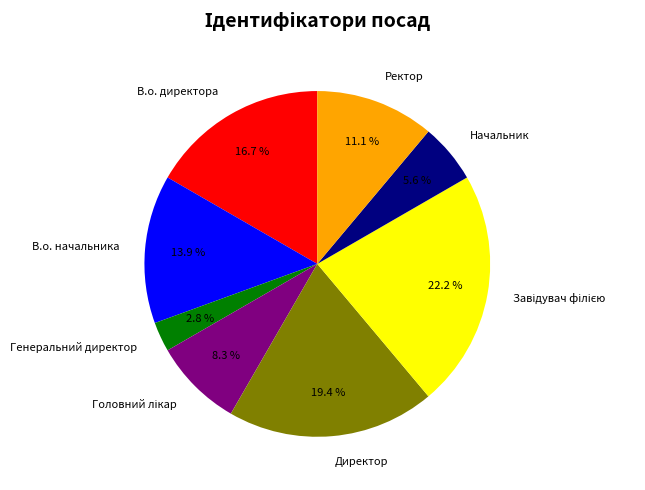

What is the smallest slice in the pie chart?

Генеральний директор